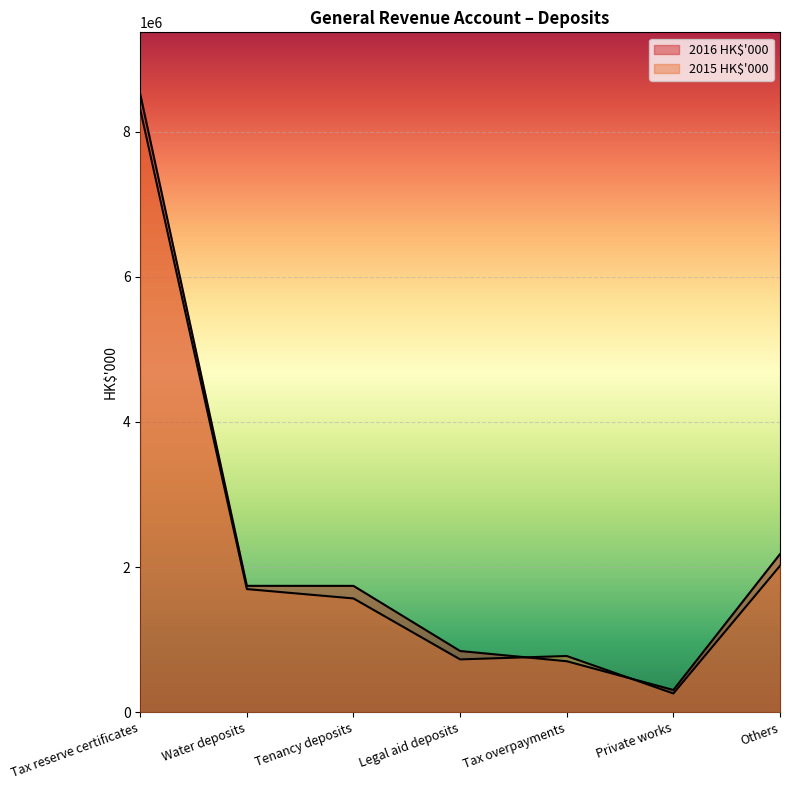

What is the label of the 4th point from the right?

Legal aid deposits